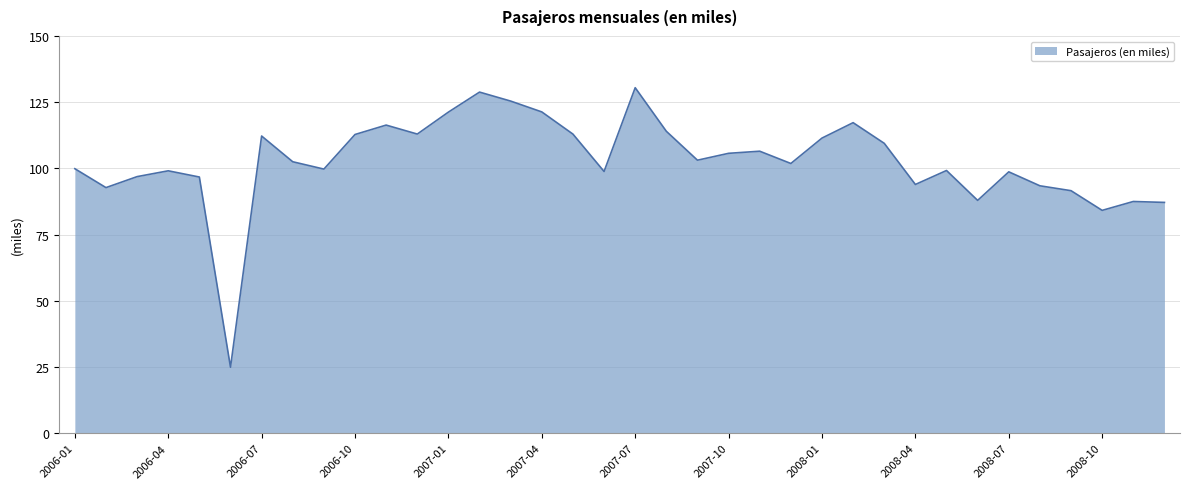

What is the minimum value shown in the chart?

24.9